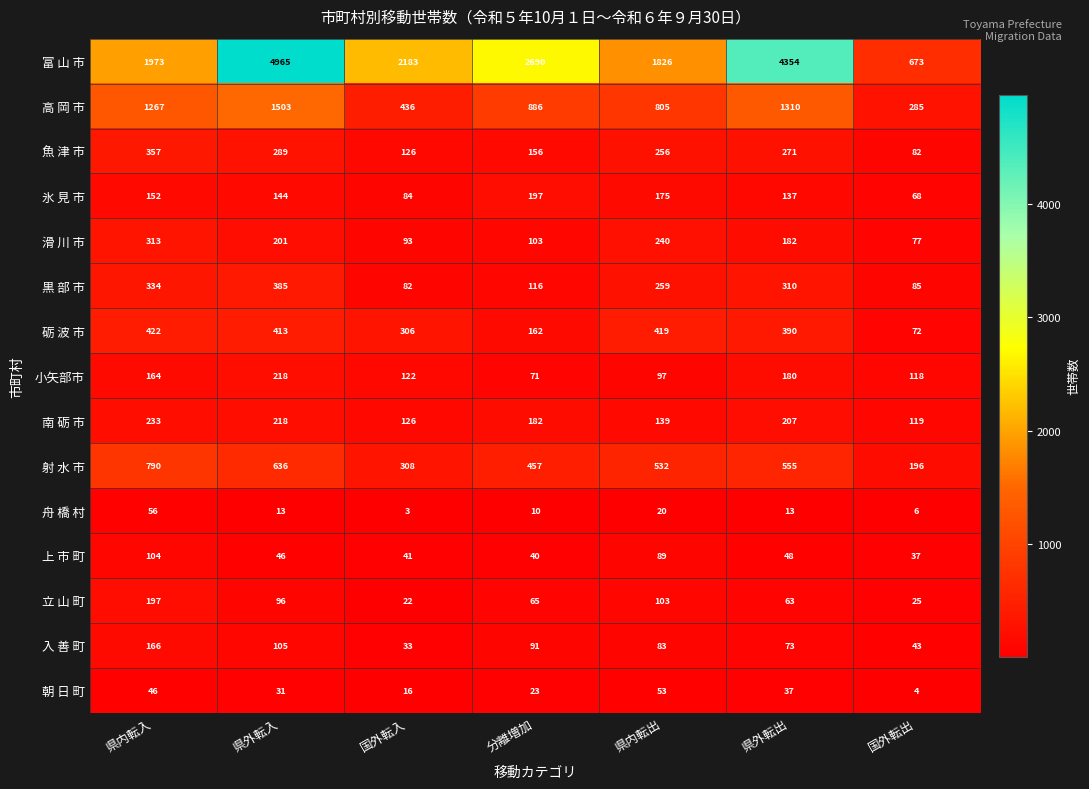

At which label is 立 山 町 closest to 109?

県内転出